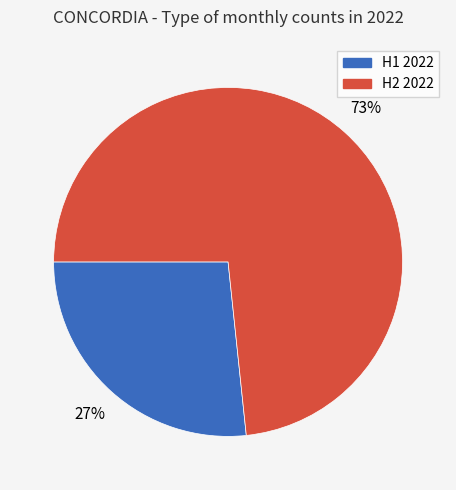

Is there a majority slice in this chart?

Yes